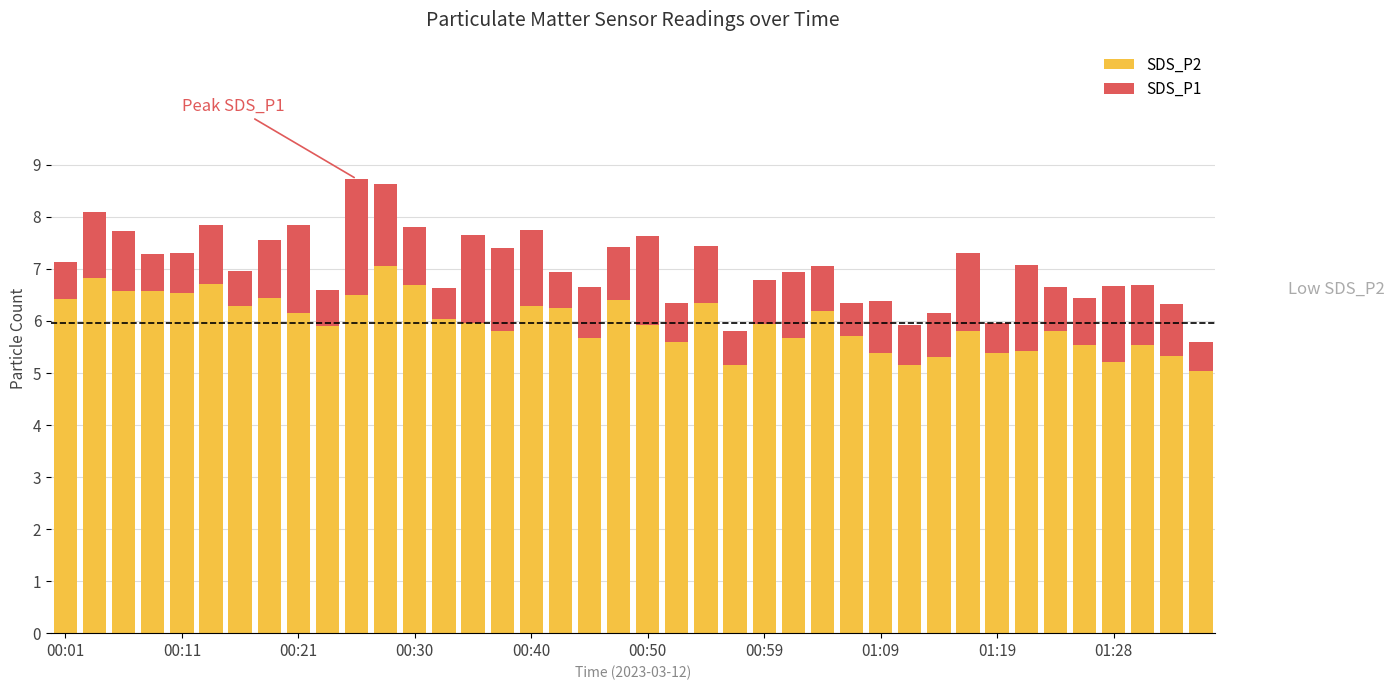

How many bars are there in total?

40